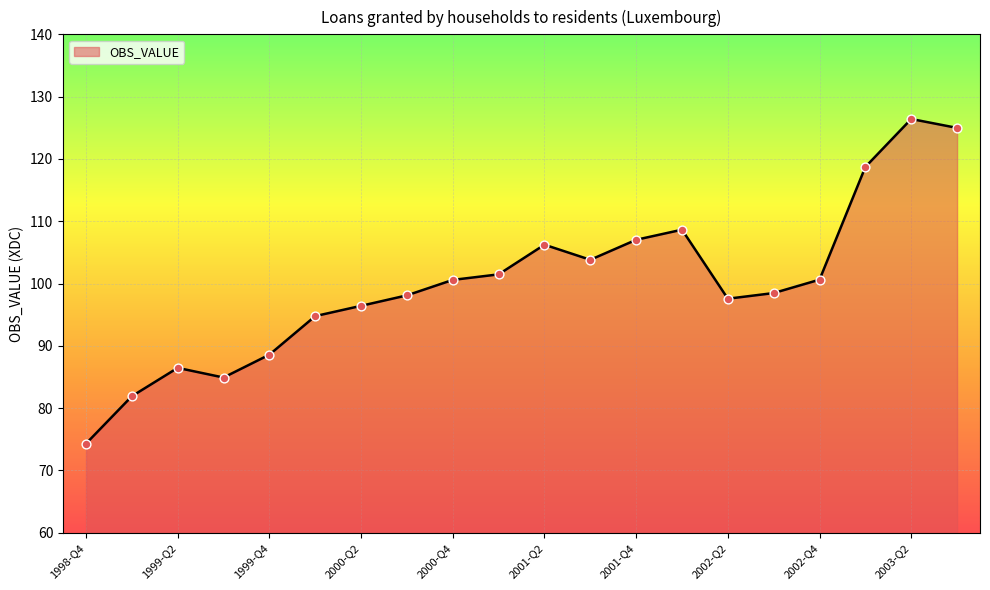

What is the smallest value displayed?

74.3